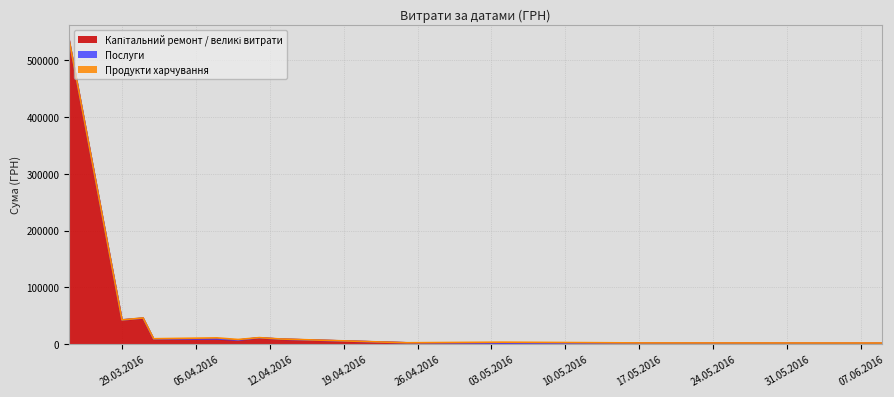

What is the difference between the second highest and second lowest values in the Послуги series?

264.0